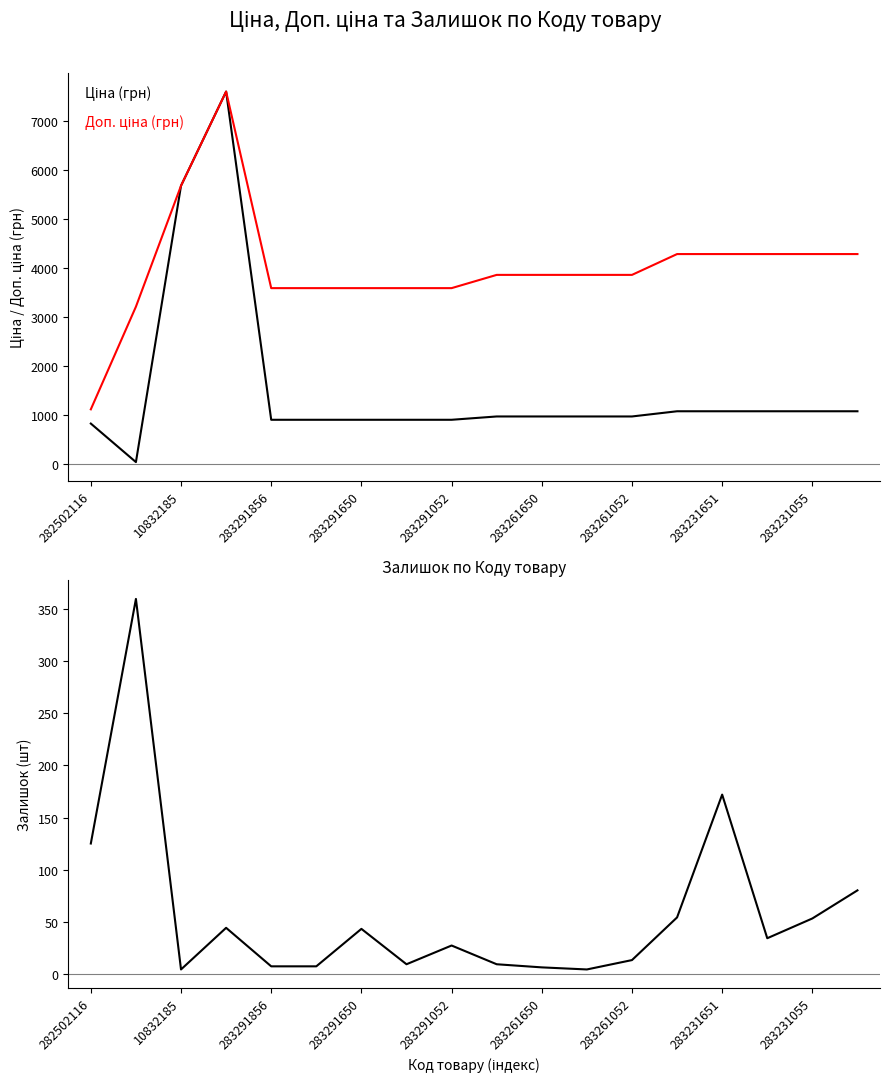

What is the label of the 12th point from the left?

11